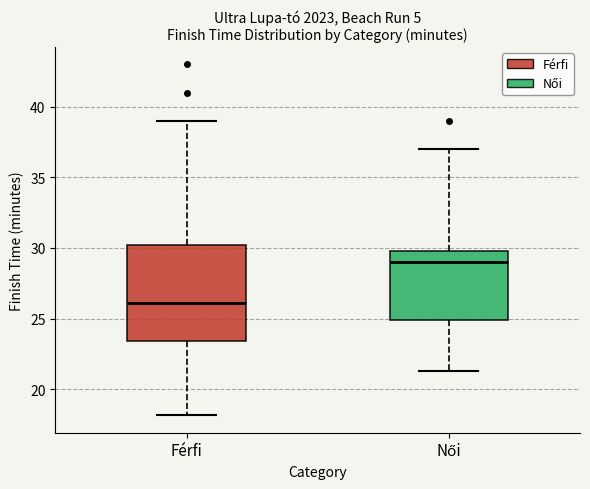

Which box's median line is the highest?

Női